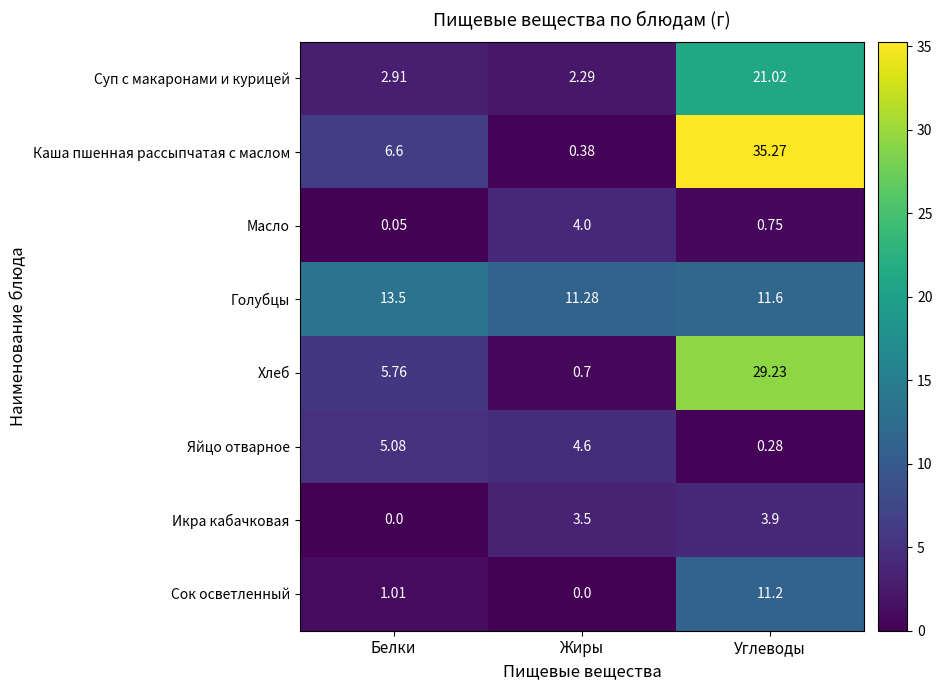

Is the value of Хлеб at Углеводы greater than the value of Сок осветленный at Жиры?

Yes